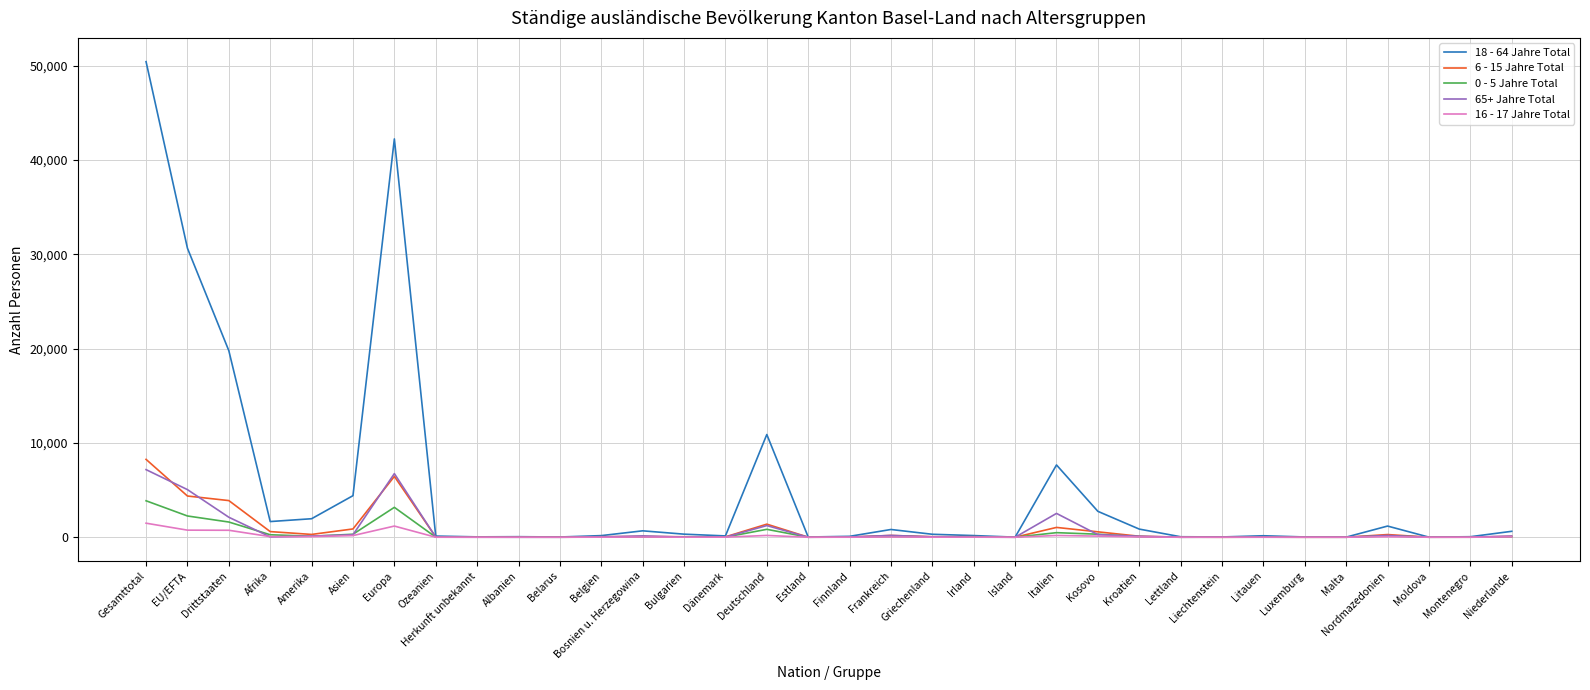

Which series has the largest range (max minus min)?

18 - 64 Jahre Total